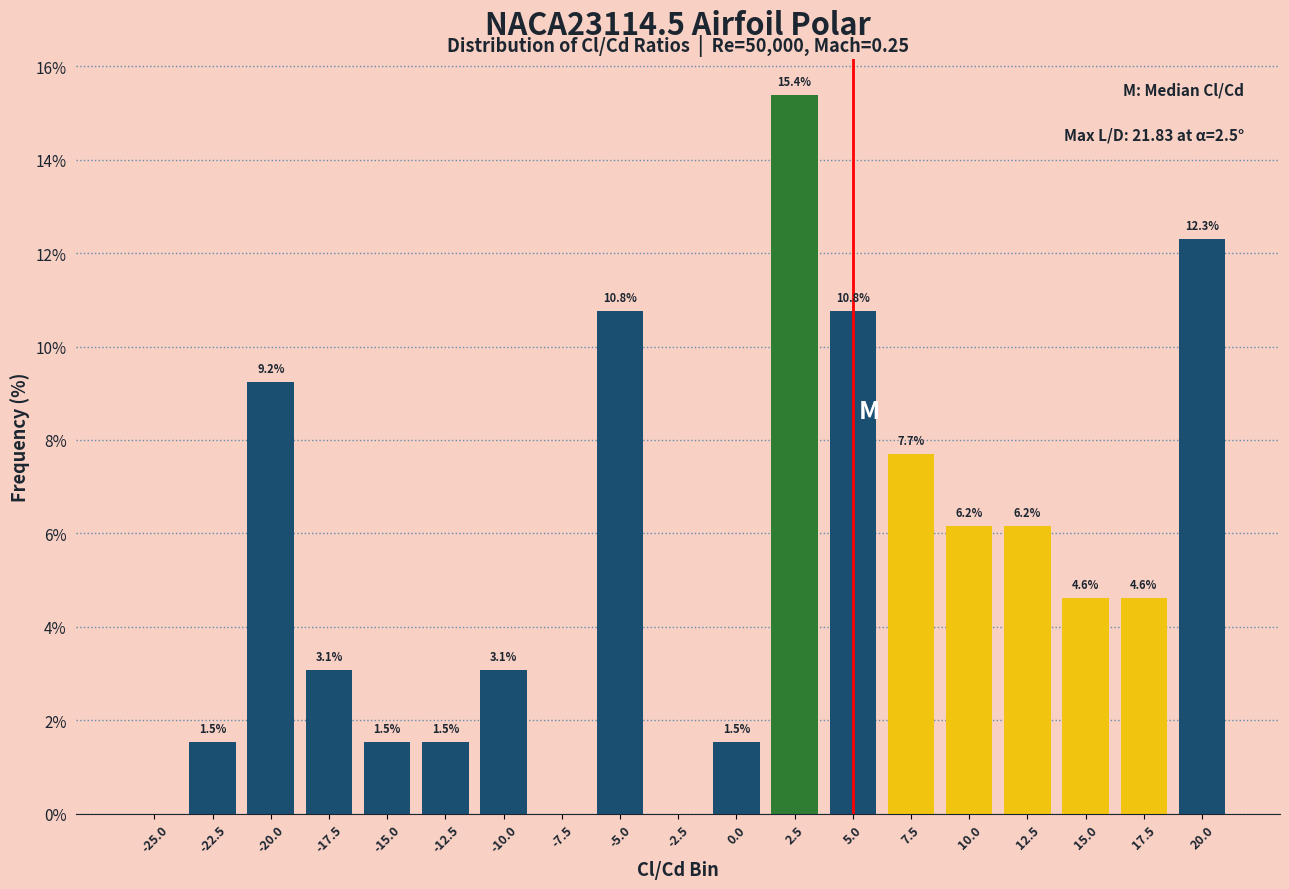

Reading right to left, extract all data points from this chart.

20.0=12.3	17.5=4.6	15.0=4.6	12.5=6.2	10.0=6.2	7.5=7.7	5.0=10.8	2.5=15.4	0.0=1.5	-2.5=0.0	-5.0=10.8	-7.5=0.0	-10.0=3.1	-12.5=1.5	-15.0=1.5	-17.5=3.1	-20.0=9.2	-22.5=1.5	-25.0=0.0